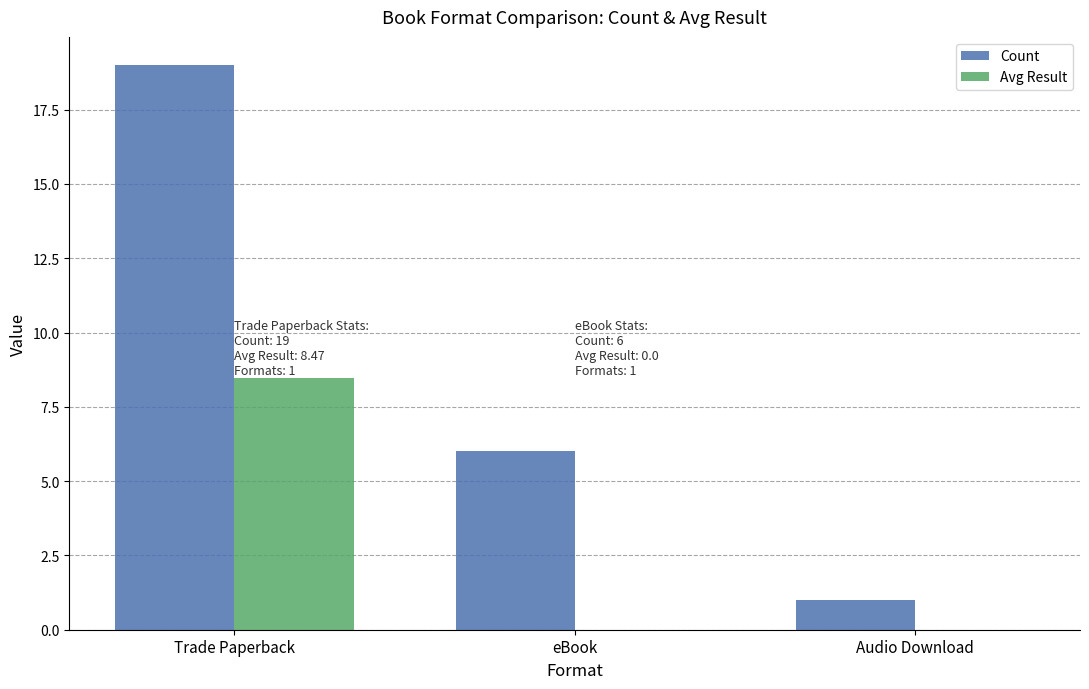

What is the spread (max minus min) of values at Audio Download?

1.0